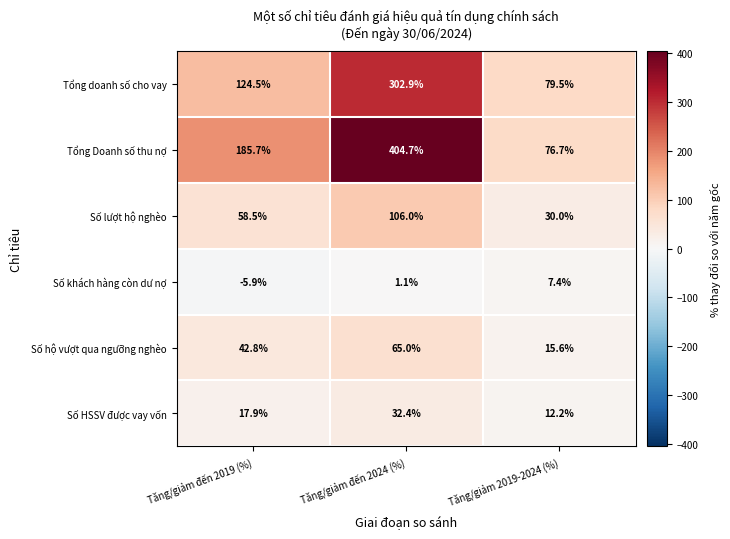

The value of Số hộ vượt qua ngưỡng nghèo at Tăng/giảm đến 2024 (%) is 65.0. True or false?

True